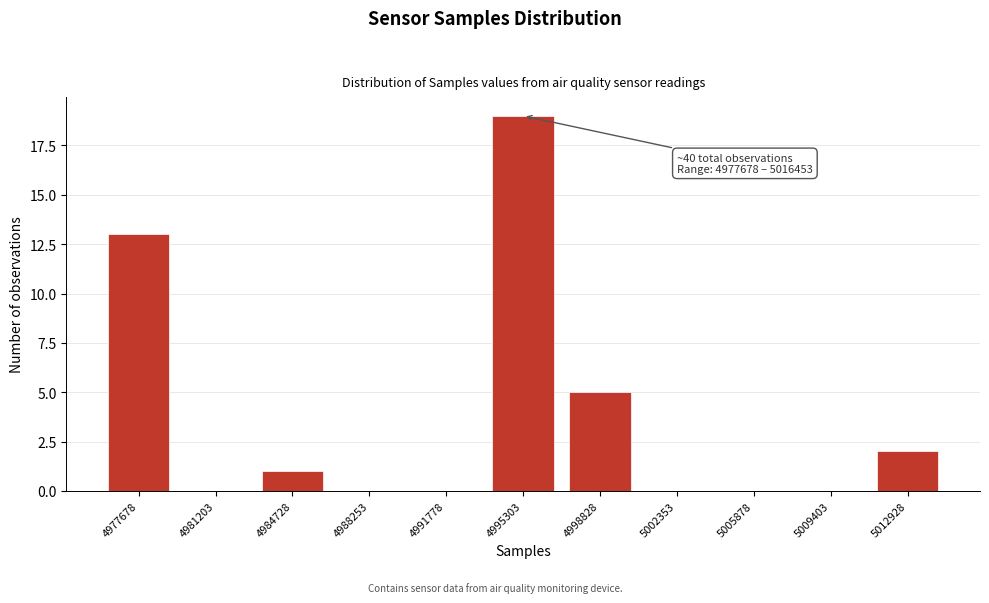

Reading right to left, list all the values displayed in this chart.

5012928=2	5009403=0	5005878=0	5002353=0	4998828=5	4995303=19	4991778=0	4988253=0	4984728=1	4981203=0	4977678=13